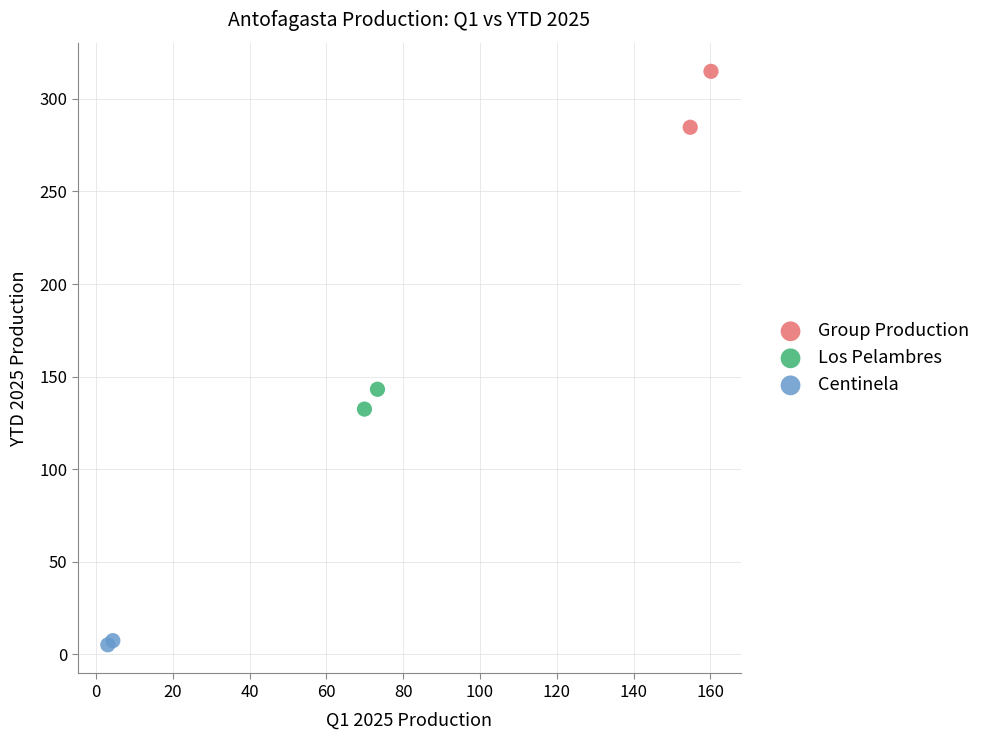

What are all the series names shown in the legend?

Group Production, Los Pelambres, Centinela